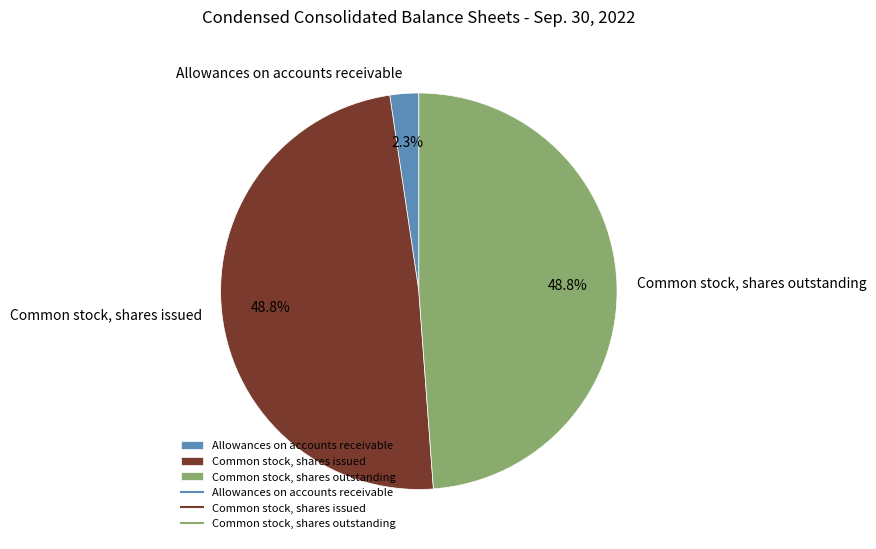

Count the number of slices in the pie.

3